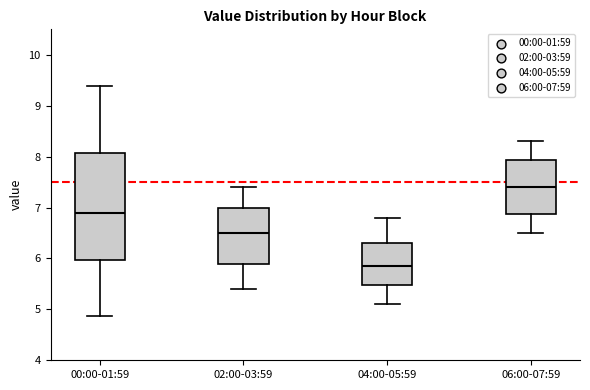

Where is the upper edge of the box for 06:00-07:59 on the y-axis? The values are not printed on the chart, so give them approximately, as read against the axis.

7.9